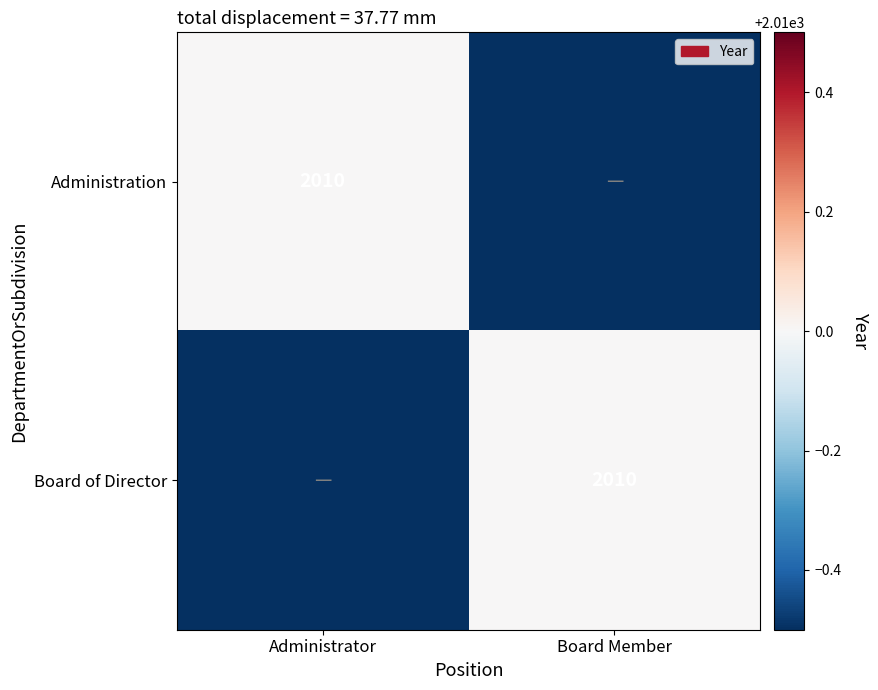

At which category is the sum across all series the highest?

Administrator